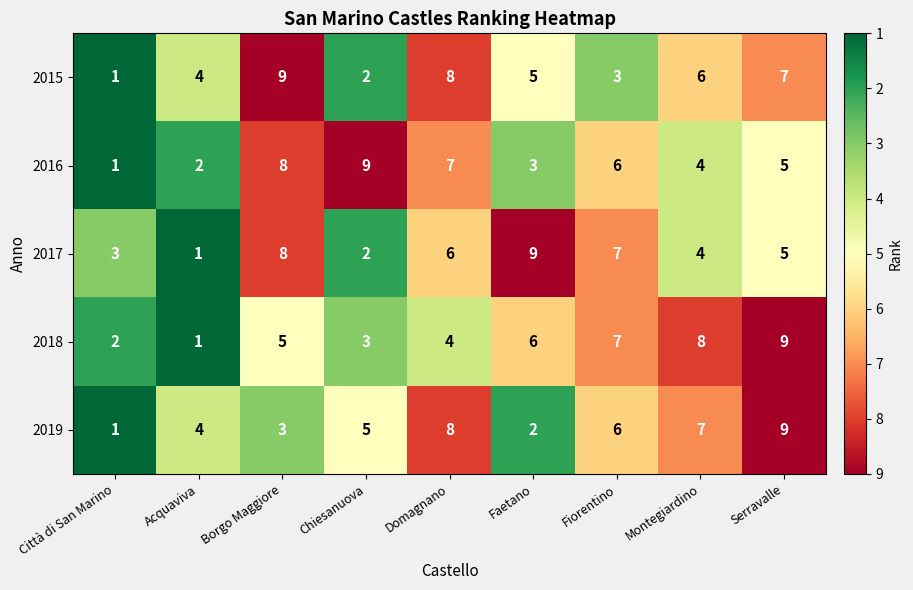

What is the difference between the 2018 values at Fiorentino and Città di San Marino?

5